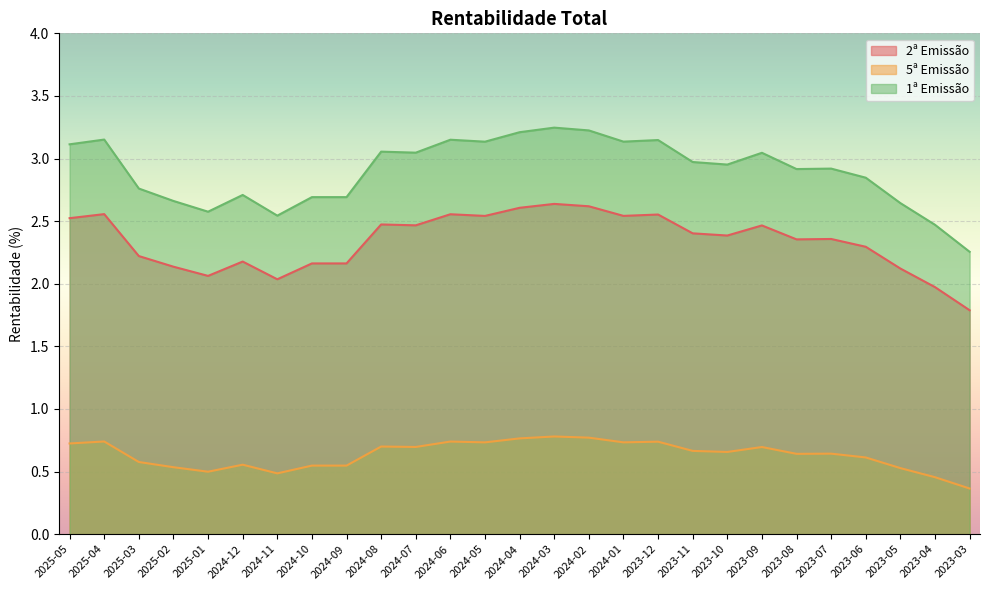

At which category is the sum across all series the highest?

2024-03